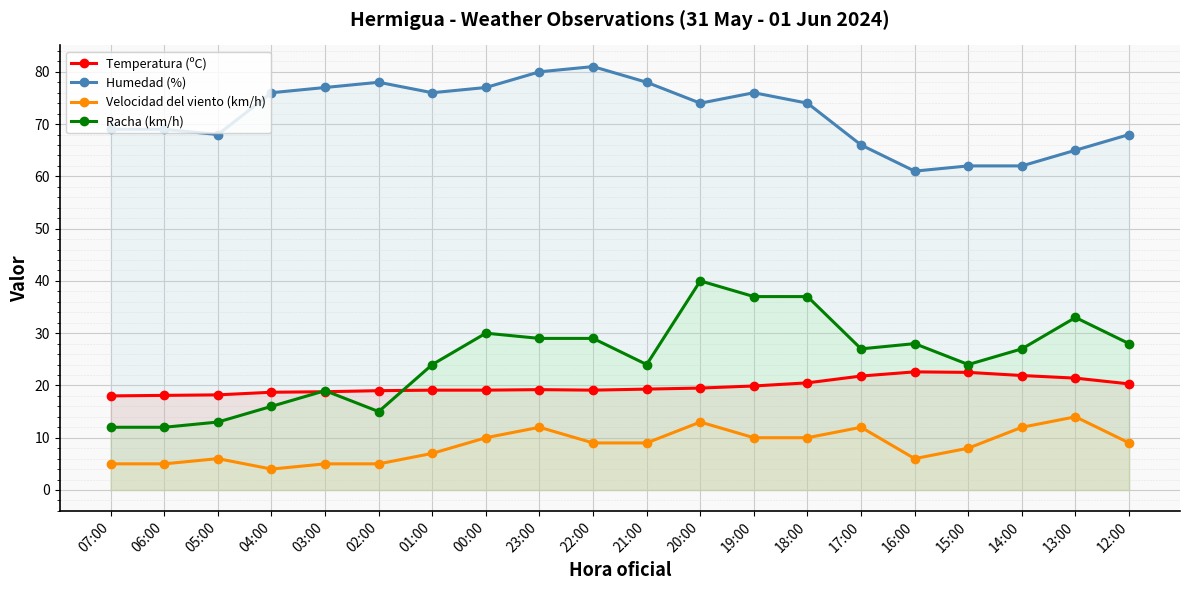

What is the spread (max minus min) of values at 12:00?

59.0